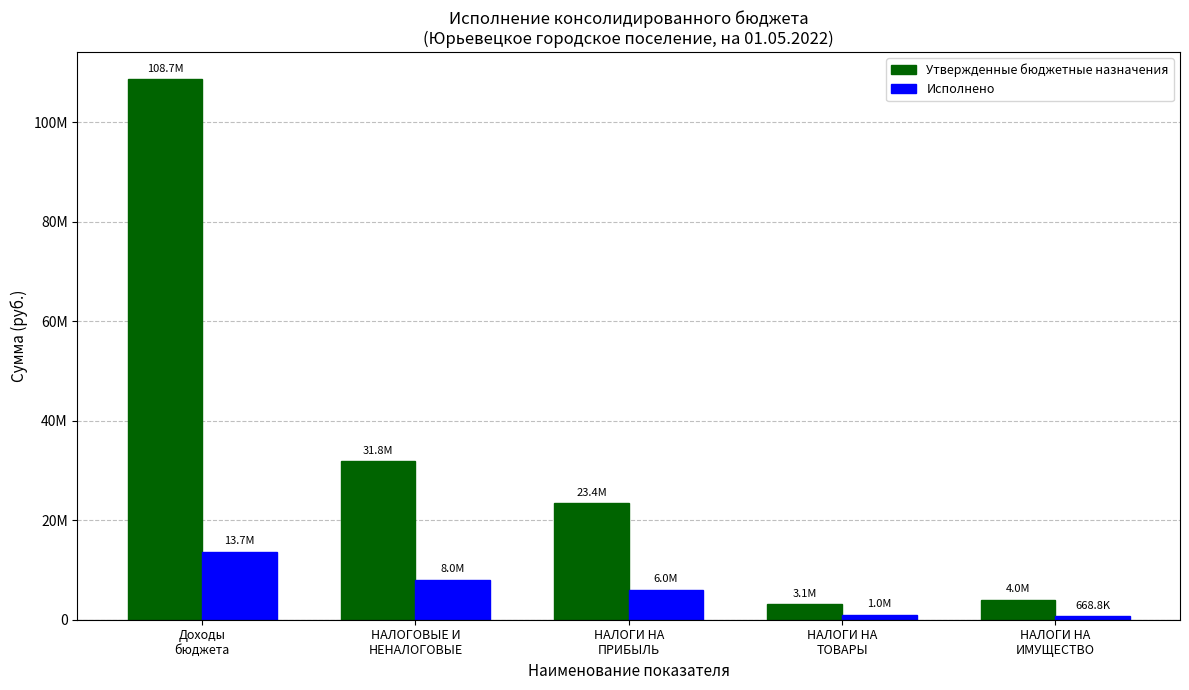

The value of Утвержденные бюджетные назначения at НАЛОГИ НА
ИМУЩЕСТВО is 2722380.7. True or false?

False